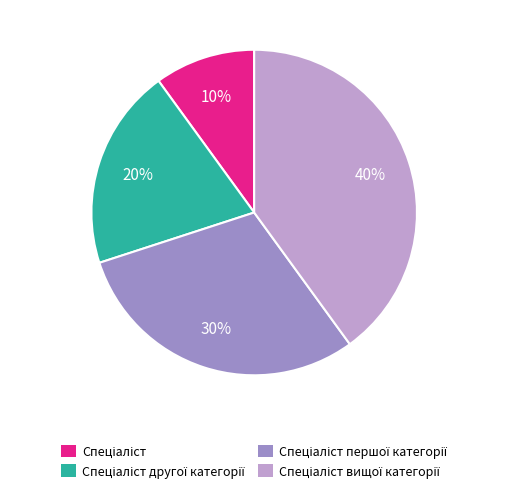

Is there a majority slice in this chart?

No